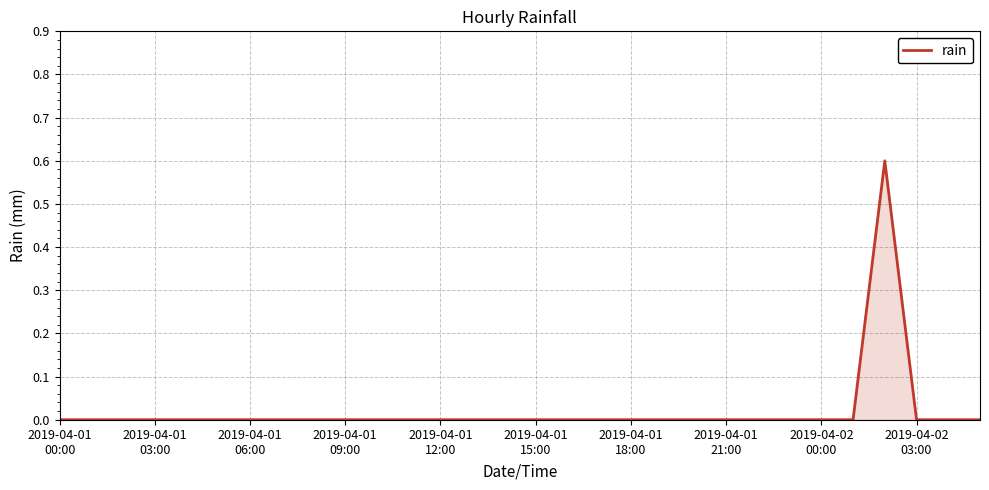

What is the maximum value shown in the chart?

0.6